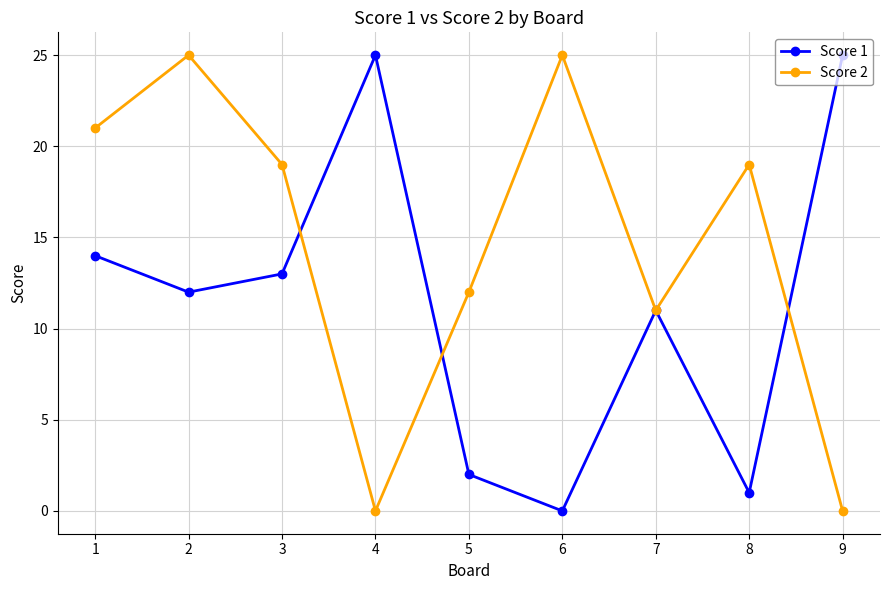

The Score 2 series shows 9 at 2. True or false?

False